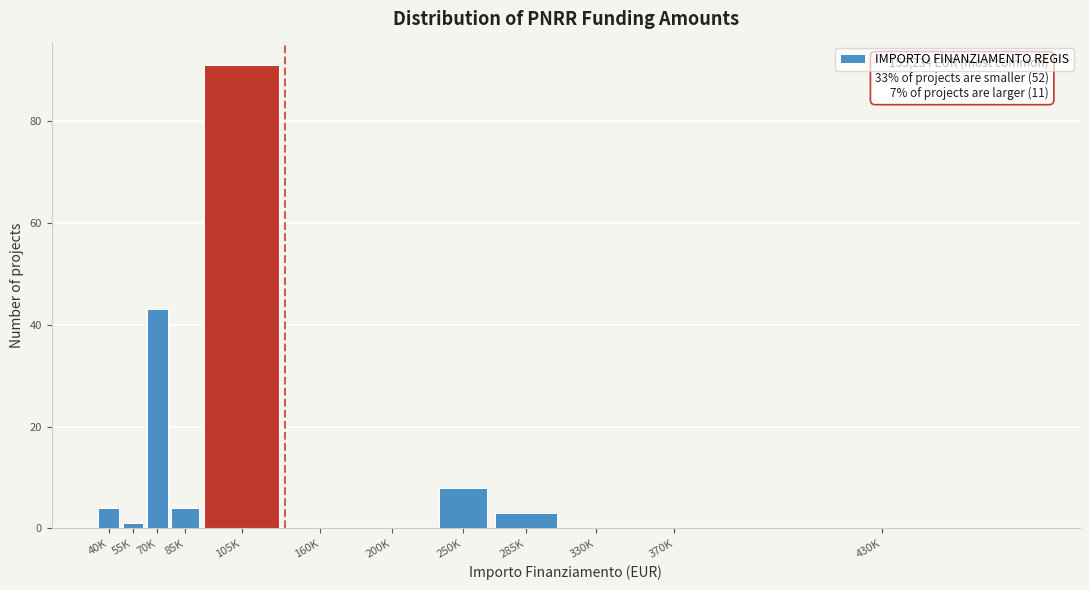

Reading right to left, list all the values displayed in this chart.

430K=0	370K=0	330K=0	285K=3	250K=8	200K=0	160K=0	105K=91	85K=4	70K=43	55K=1	40K=4